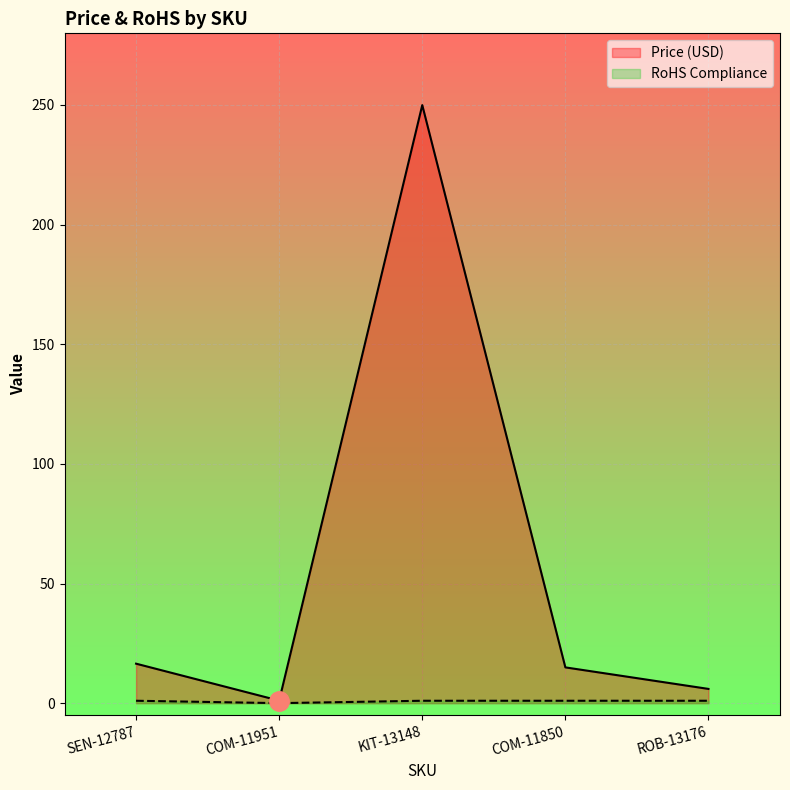

Reading left to right, list all the values displayed in this chart.

Price (USD): 16.5	1.1	249.9	14.9	6.0
RoHS Compliance: 1.0	0.0	1.0	1.0	1.0